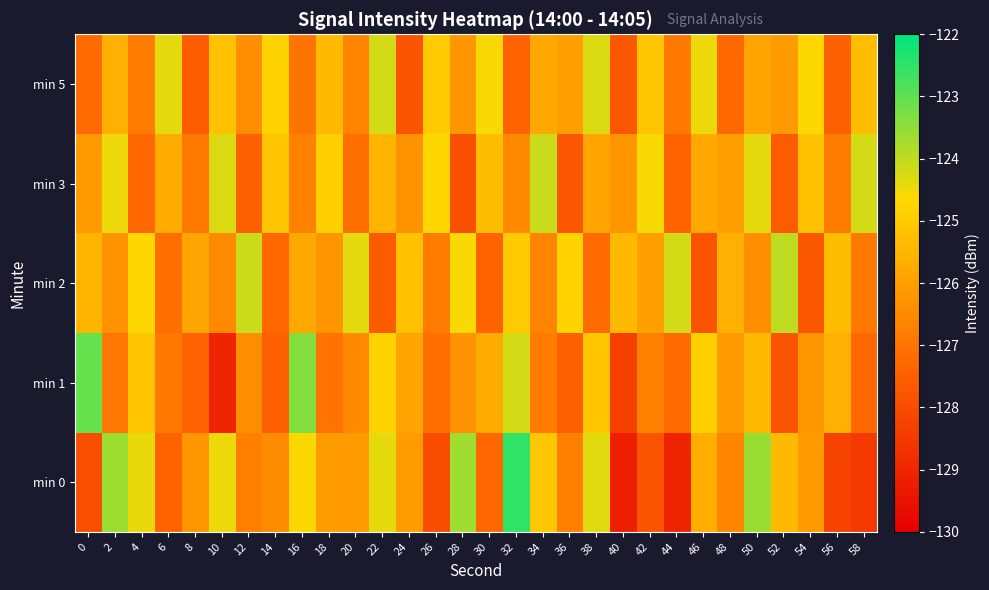

At which category is the sum across all series the highest?

32